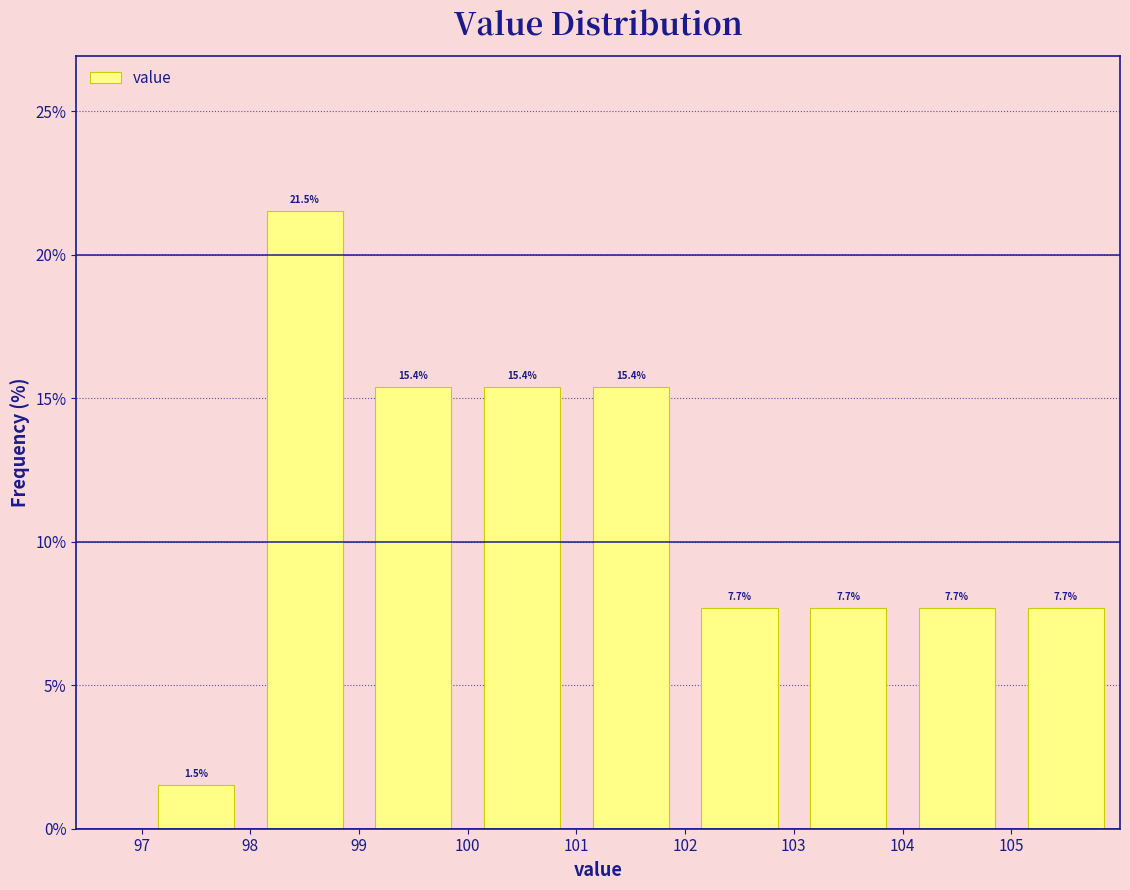

Over which range of the x-axis is the bar tallest?

98 to 99